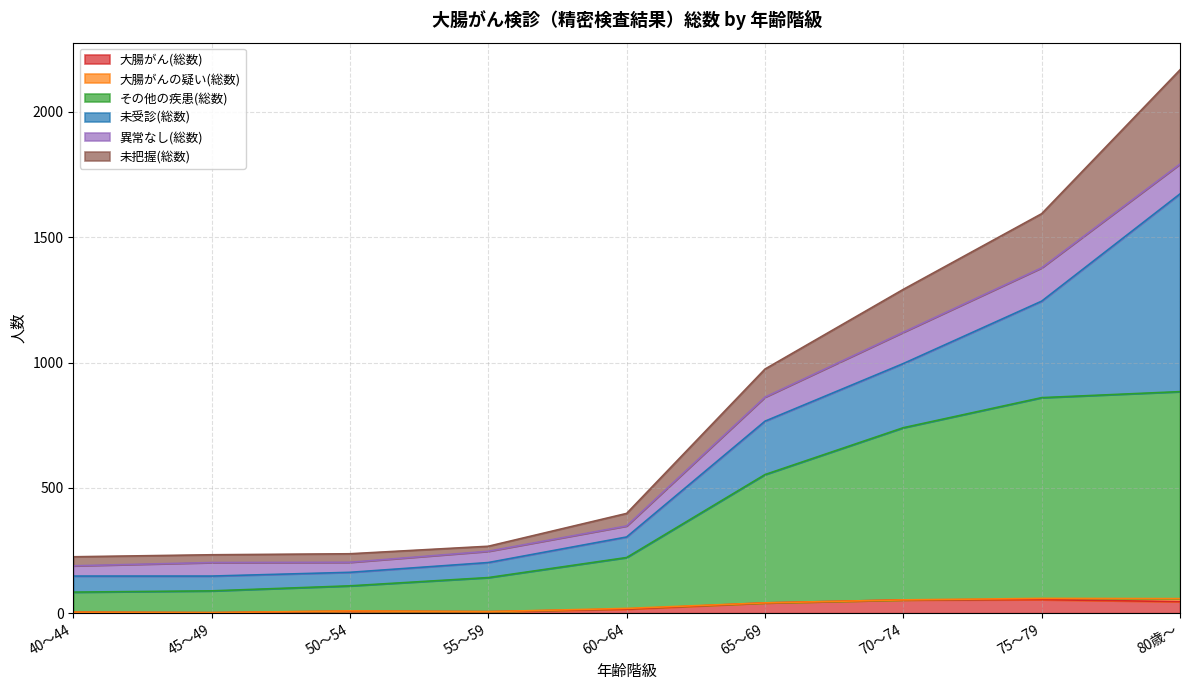

What is the minimum value for その他の疾患(総数)?

84